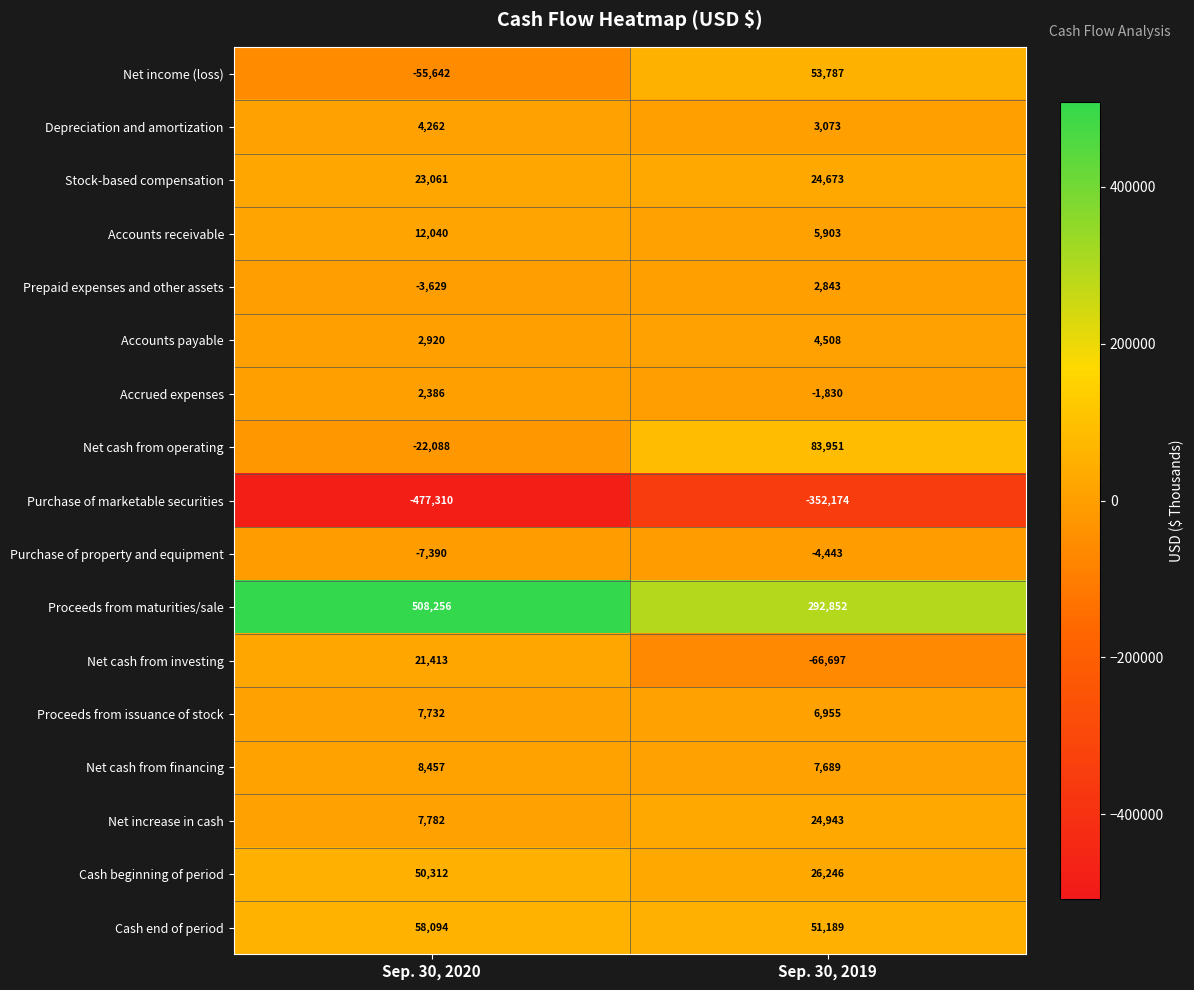

At which label does Accounts receivable reach its peak?

Sep. 30, 2020